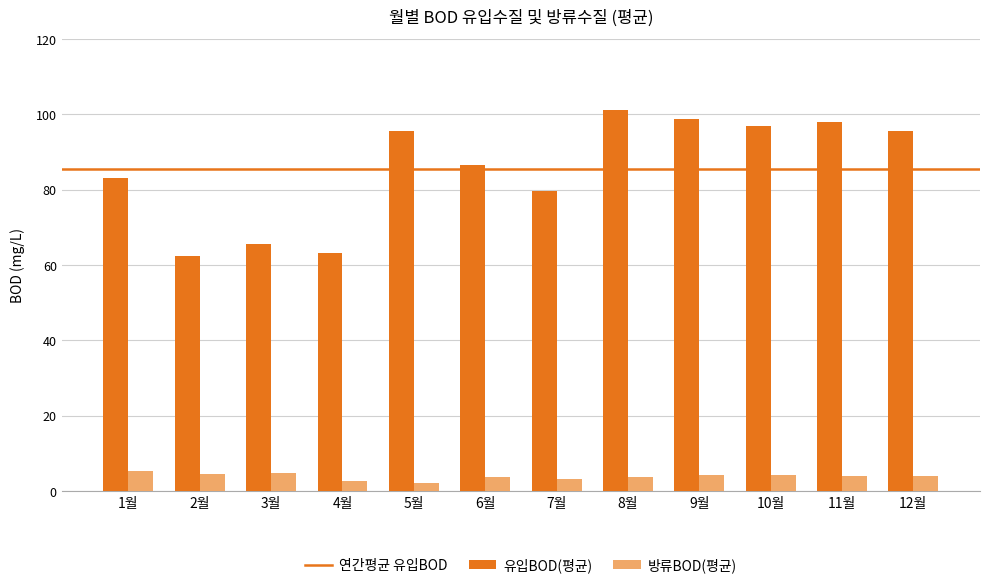

Which series has the widest spread of values?

유입BOD(평균)